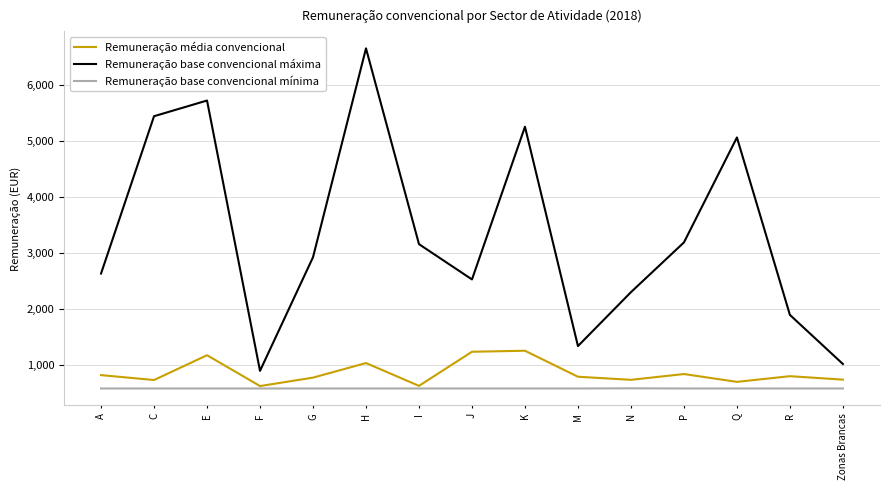

What is the greatest value displayed?

6654.4